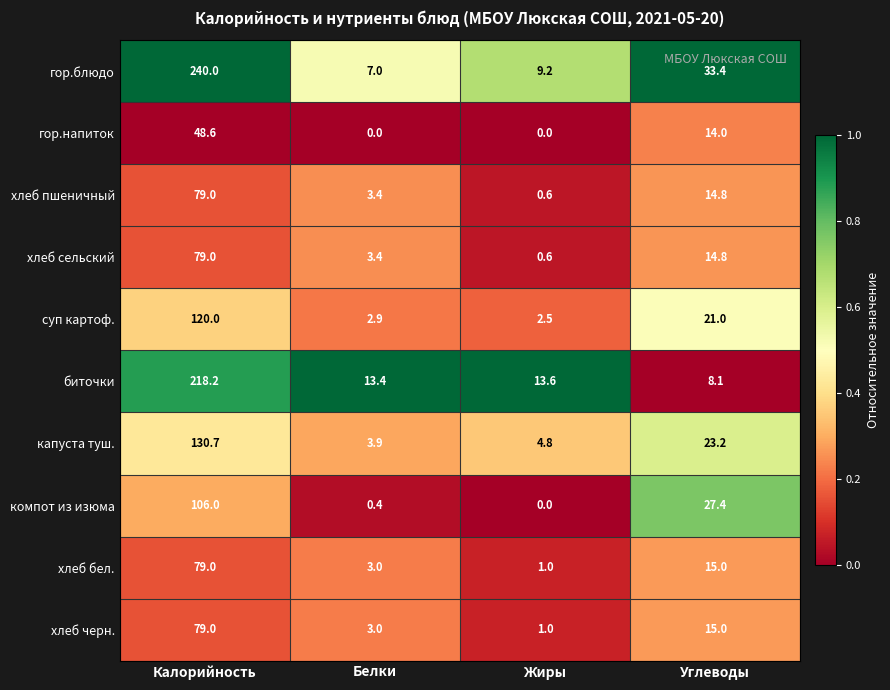

What is the total value across all series at Углеводы?

186.7